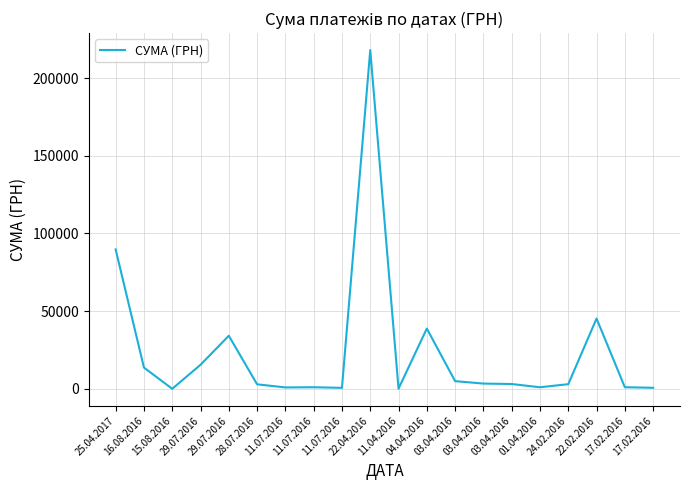

Where is the first local minimum?

15.08.2016